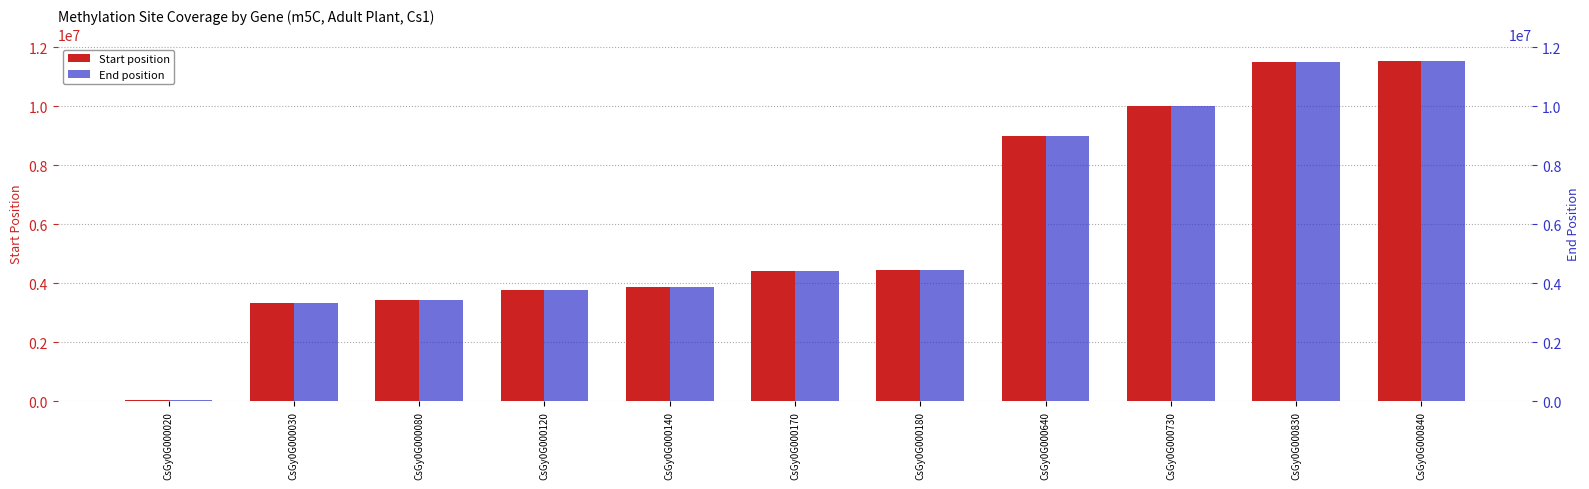

Reading right to left, transcribe all the data shown in this chart.

Start: 11524008	11491587	9991575	8985832	4434721	4399663	3865480	3775200	3434057	3346321	48345
End: 11524269	11495658	9991632	8986200	4435033	4399818	3866080	3778209	3434720	3346921	48658